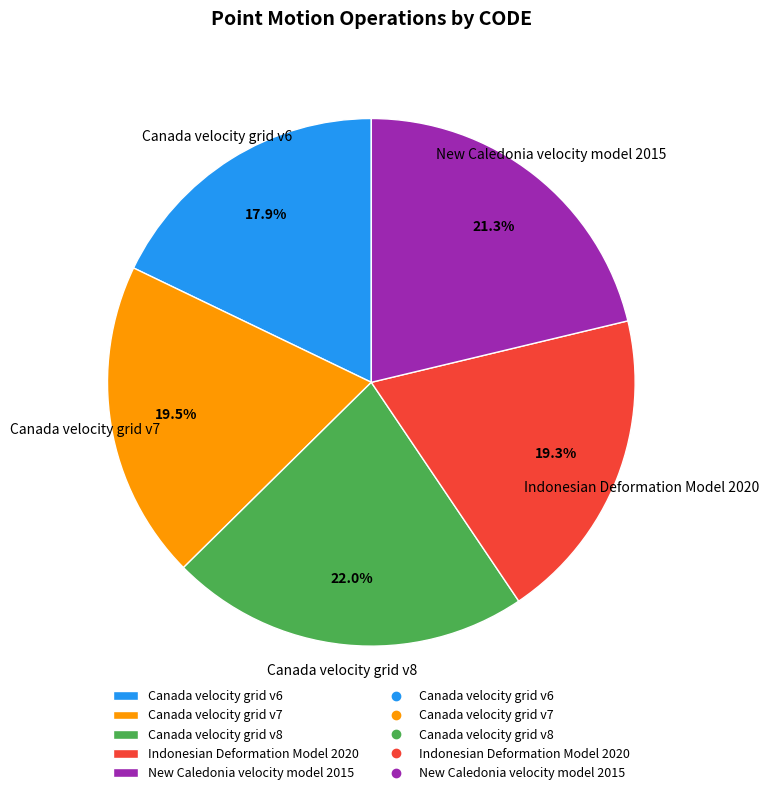

Does any single category account for the majority?

No